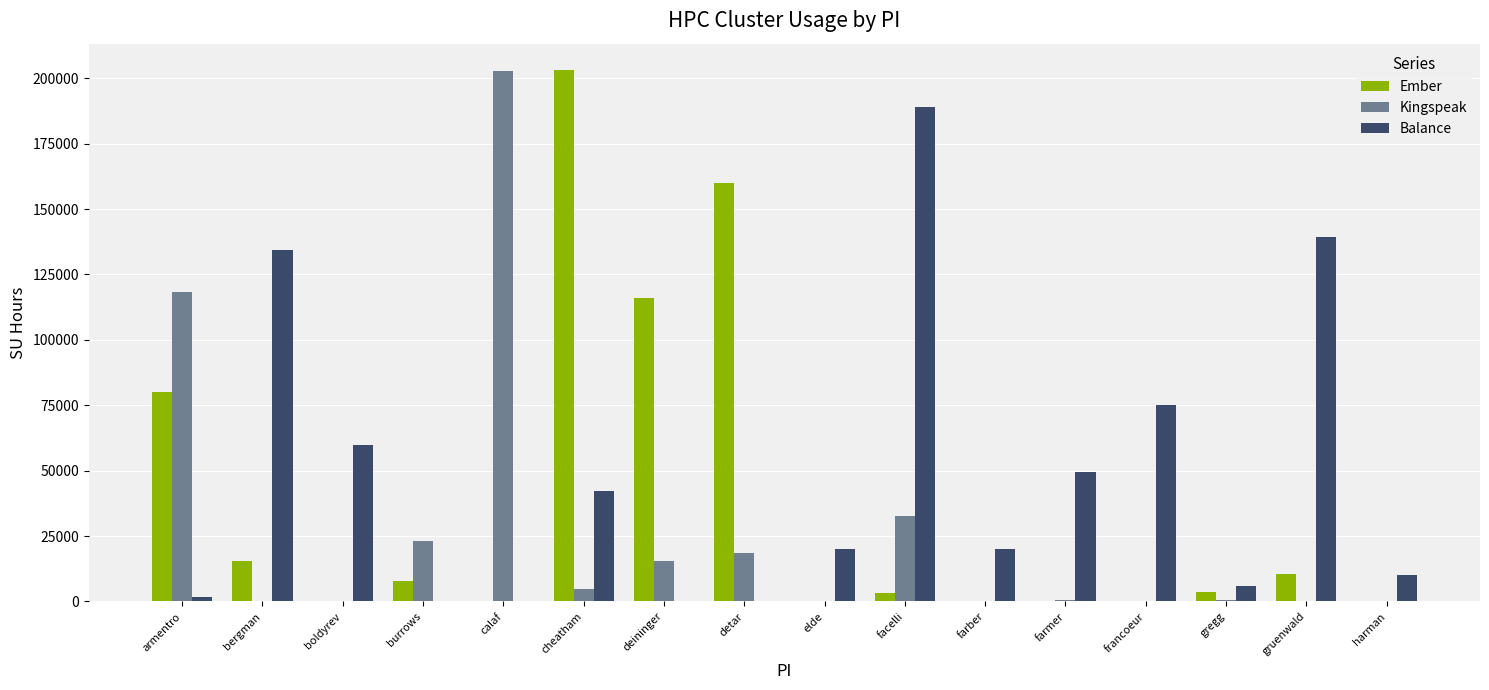

Are the bars grouped side by side (vs. stacked)?

Yes